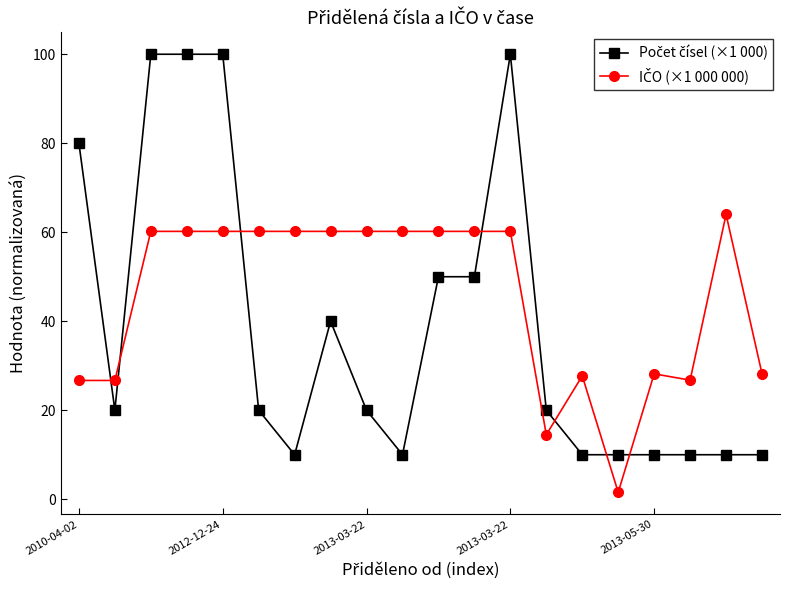

At how many categories does at least one series exceed 96?

4